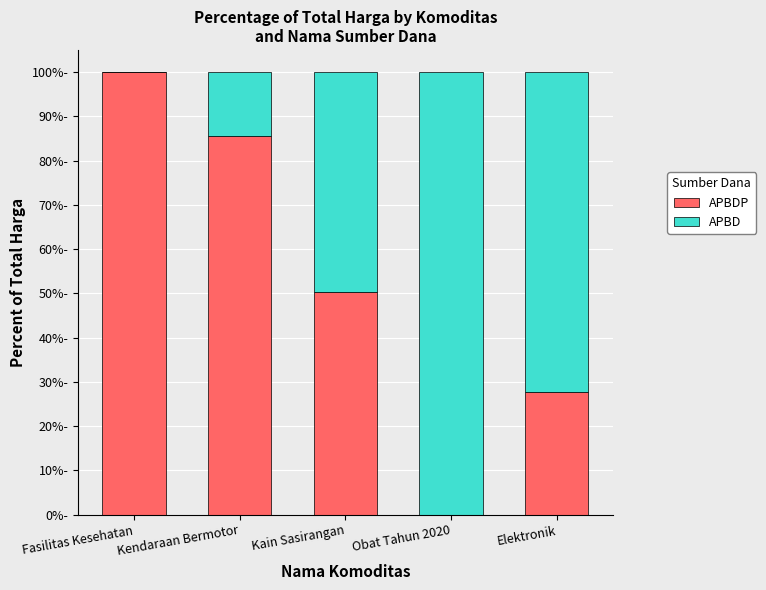

The APBDP series shows 50.4 at Kain Sasirangan. True or false?

True